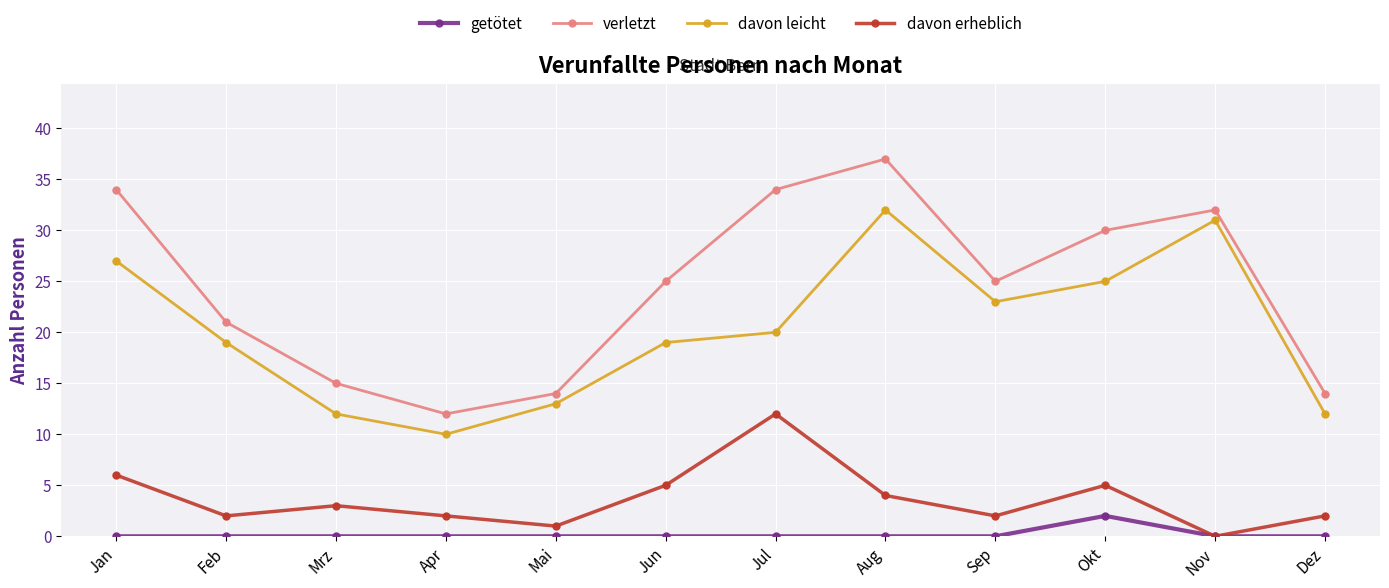

Is the value of getötet at Nov greater than the value of verletzt at Jul?

No